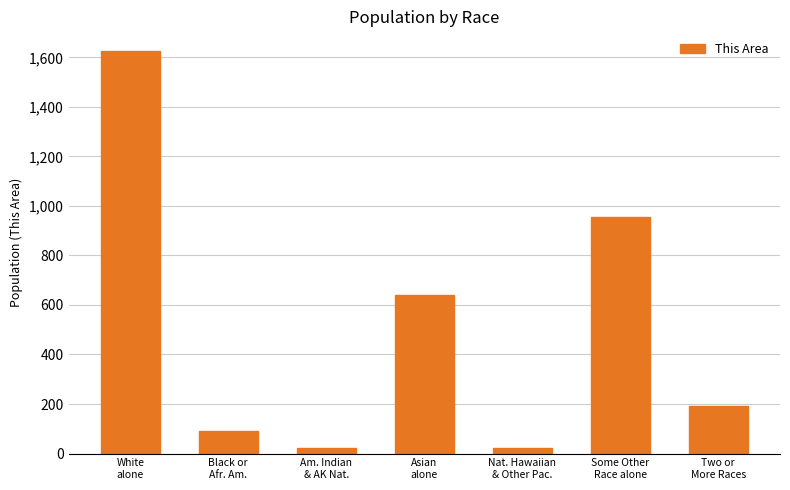

What is the maximum value shown in the chart?

1624